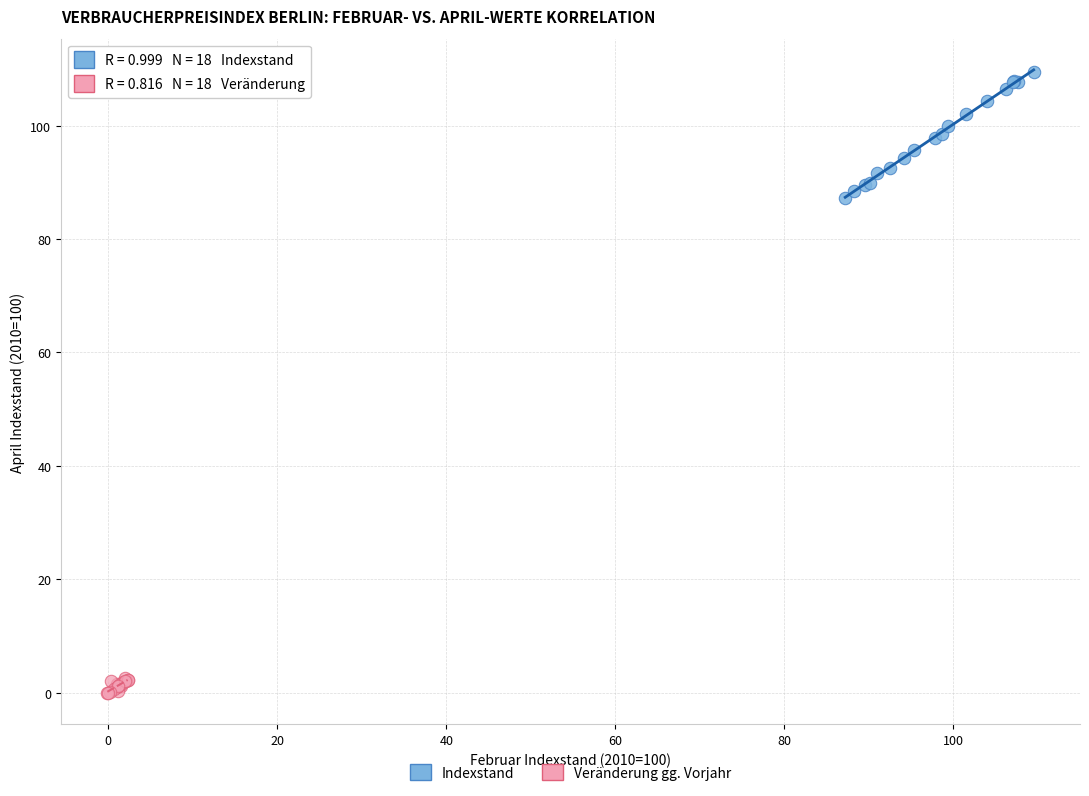

Which series has the largest Y range (max minus min)?

Indexstand